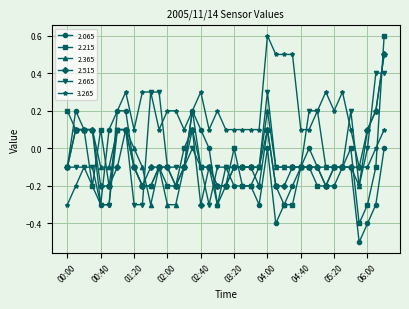

Which series has the widest spread of values?

2.215